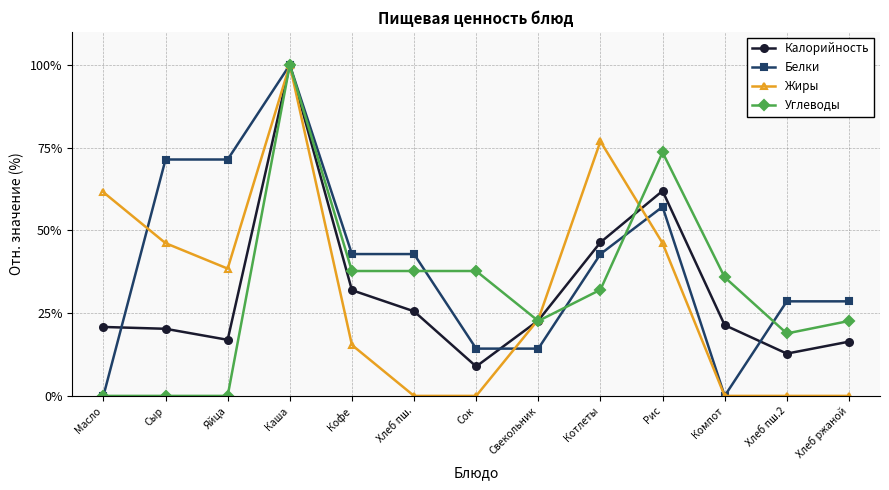

The Жиры series shows -57.0 at Сок. True or false?

False